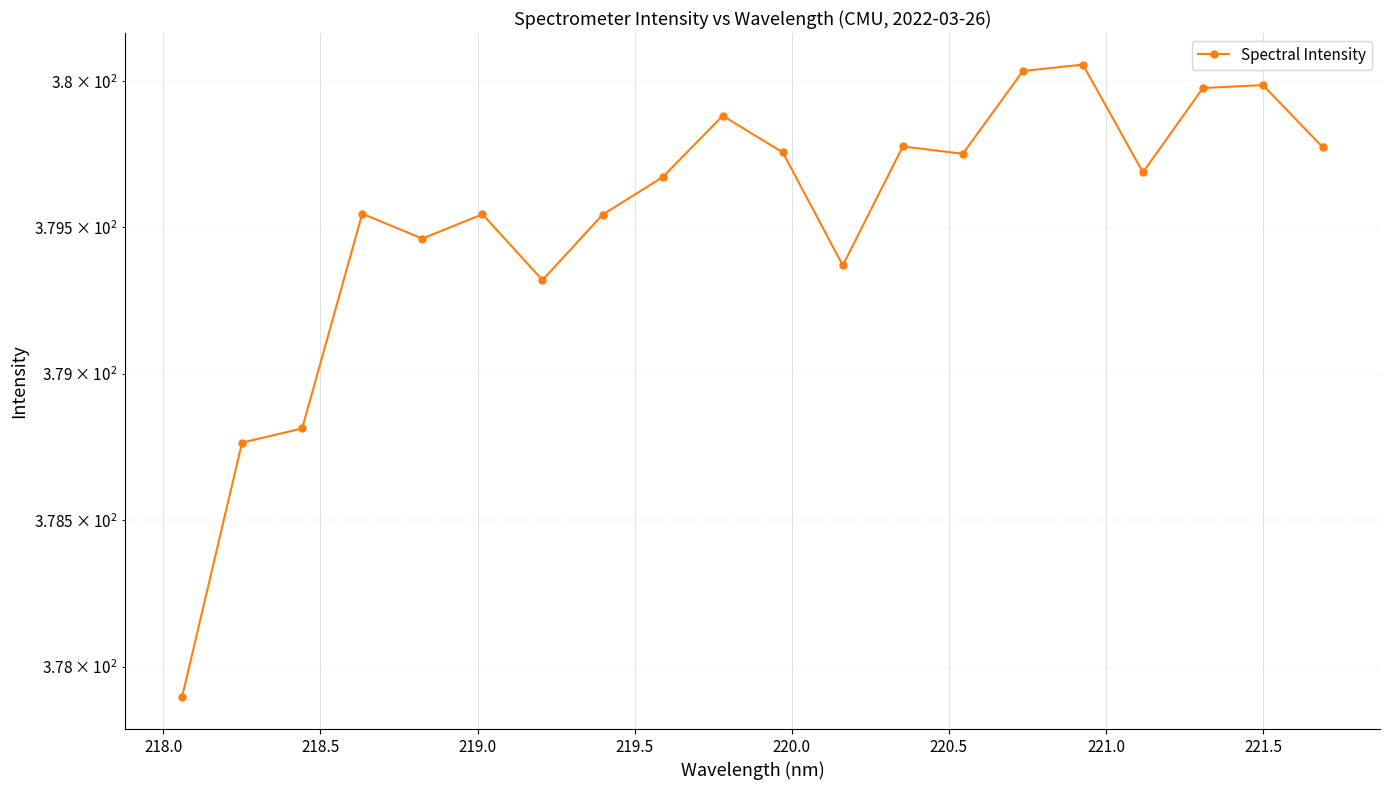

How many lines are shown in the chart?

1